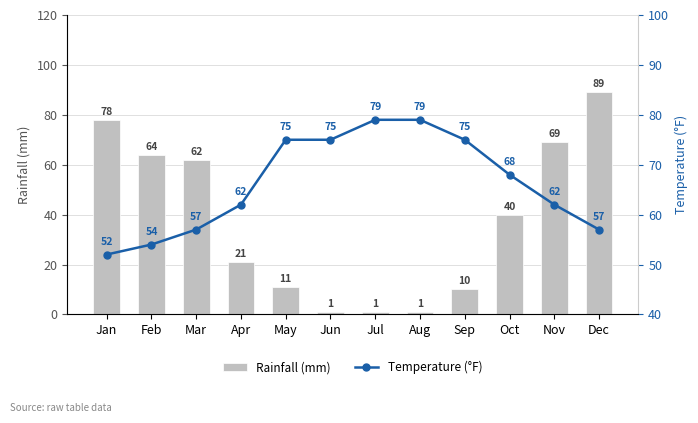

What is the difference between the maximum and second lowest values in the Rainfall (mm) series?

88